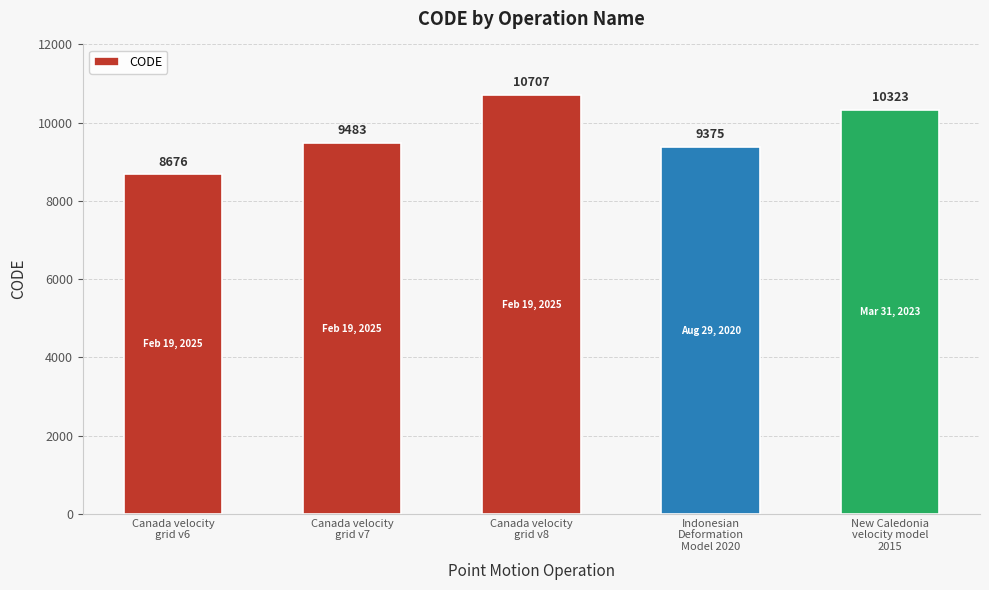

What is the difference between the values at Indonesian
Deformation
Model 2020 and New Caledonia
velocity model
2015?

948